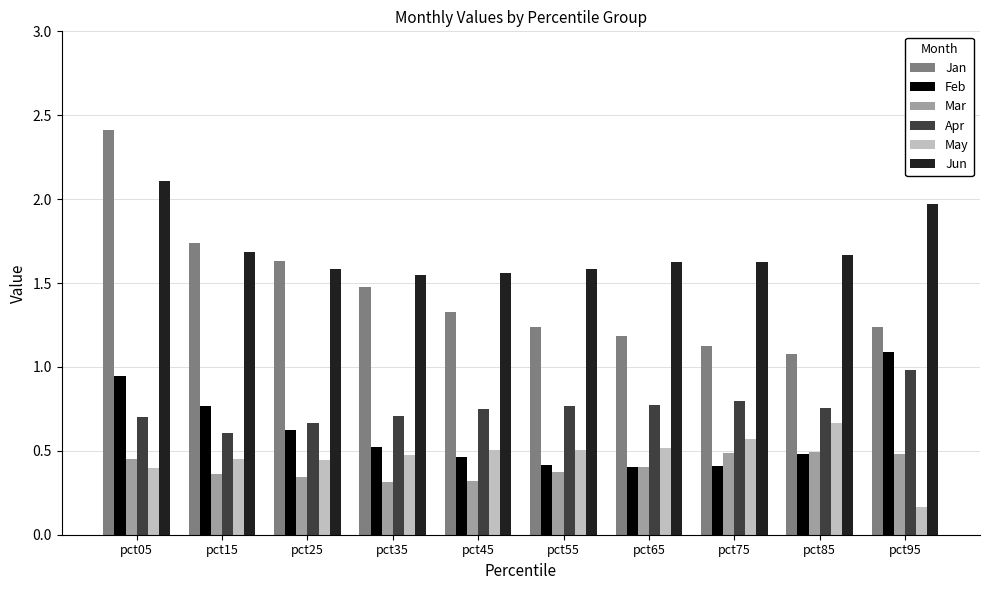

What is the difference between the maximum and second lowest values in the Jun series?

0.6